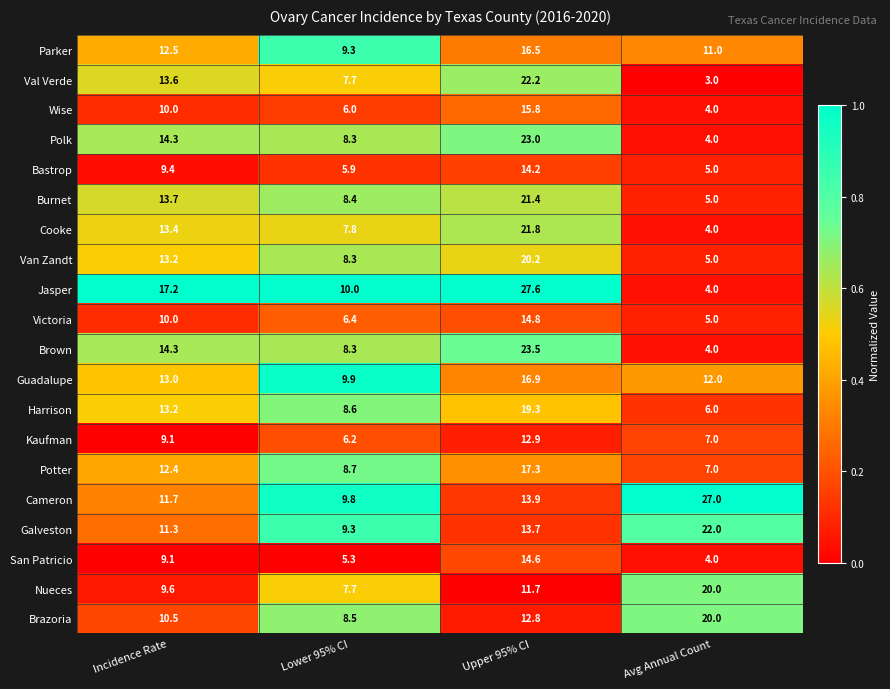

True or false: Parker has a value of 16.7 at Incidence Rate.

False